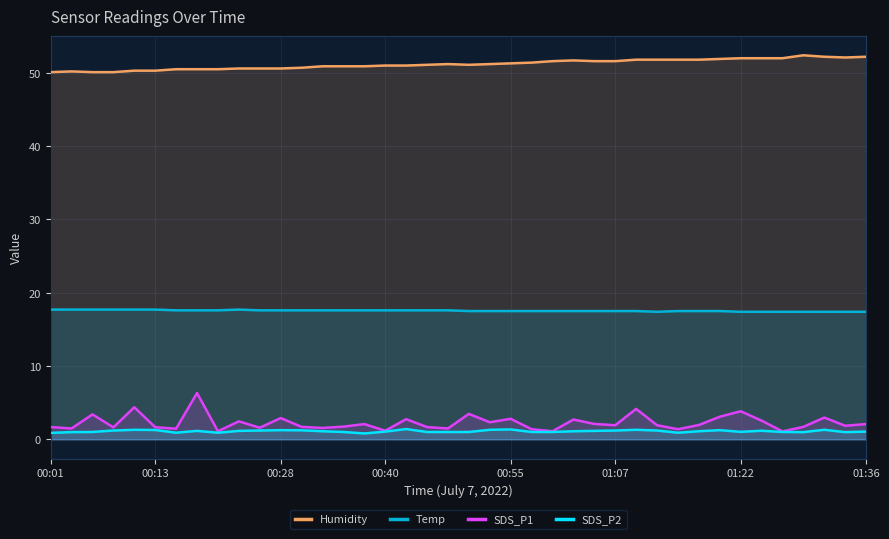

List the series in order of their peak value, highest first.

Humidity, Temp, SDS_P1, SDS_P2